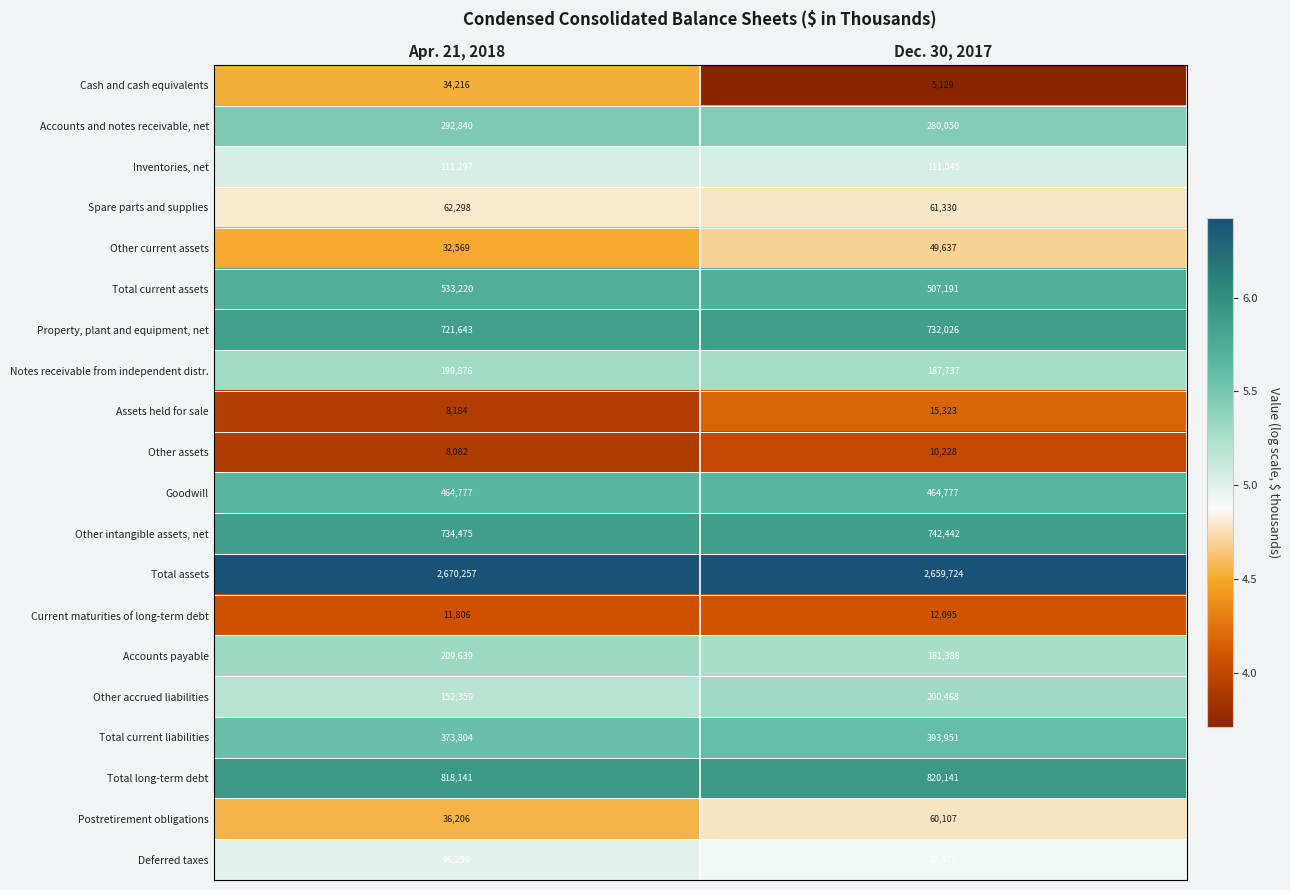

The value of Total current assets at Dec. 30, 2017 is 507191. True or false?

True